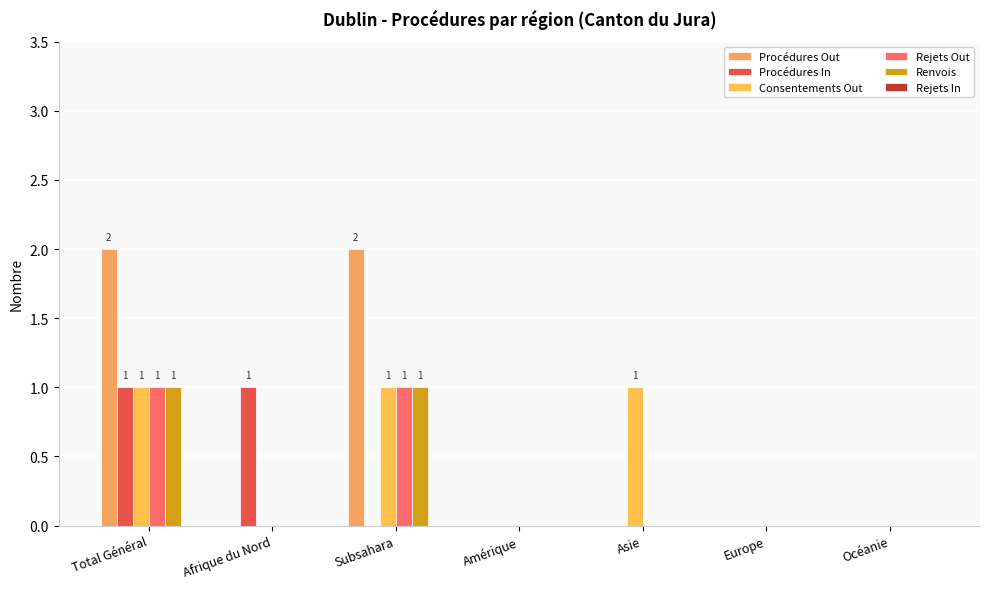

What is the spread (max minus min) of values at Total Général?

1